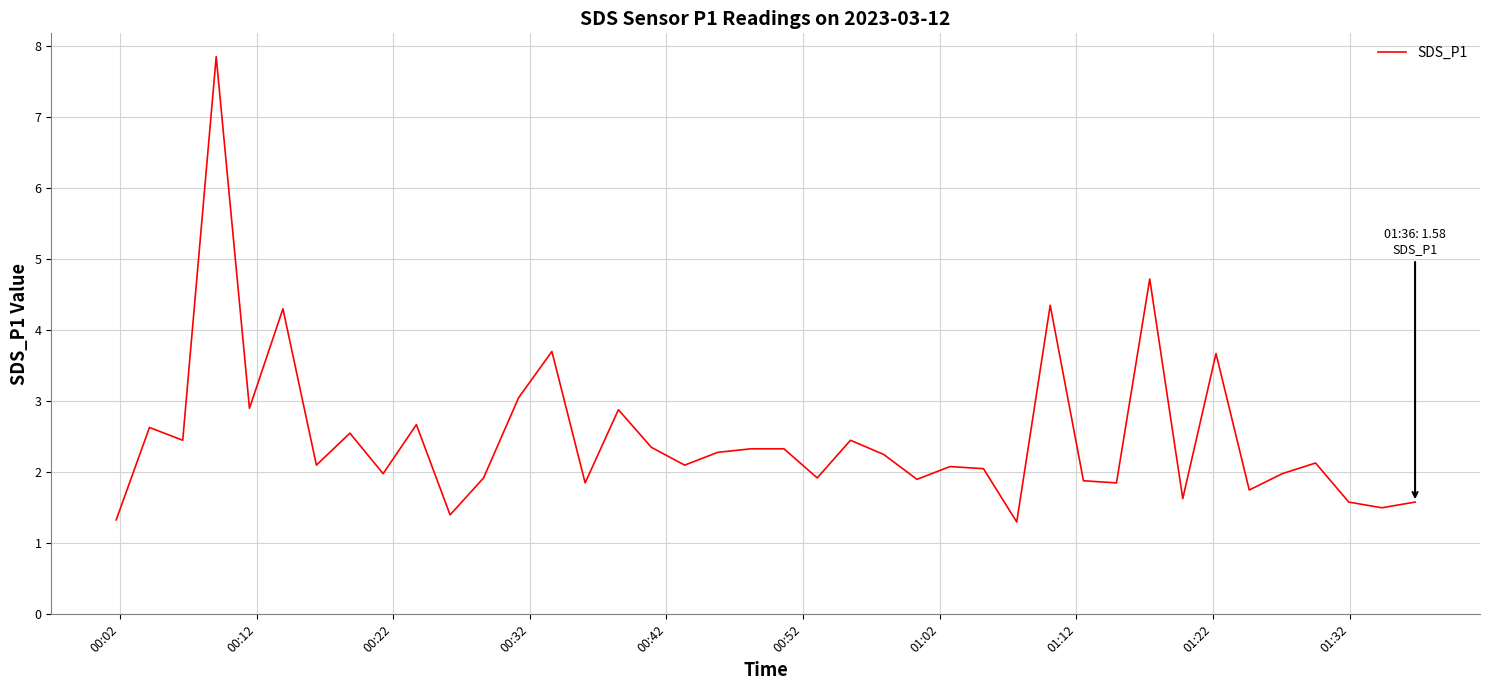

What is the smallest value displayed?

1.3